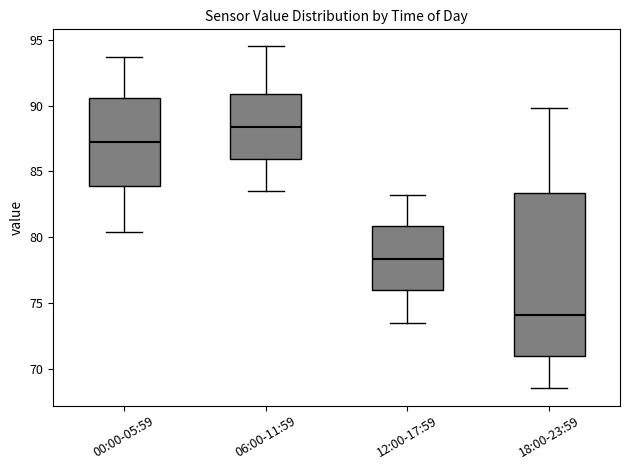

Where does the lower whisker of the box for 18:00-23:59 end on the y-axis? The values are not printed on the chart, so give them approximately, as read against the axis.

68.5